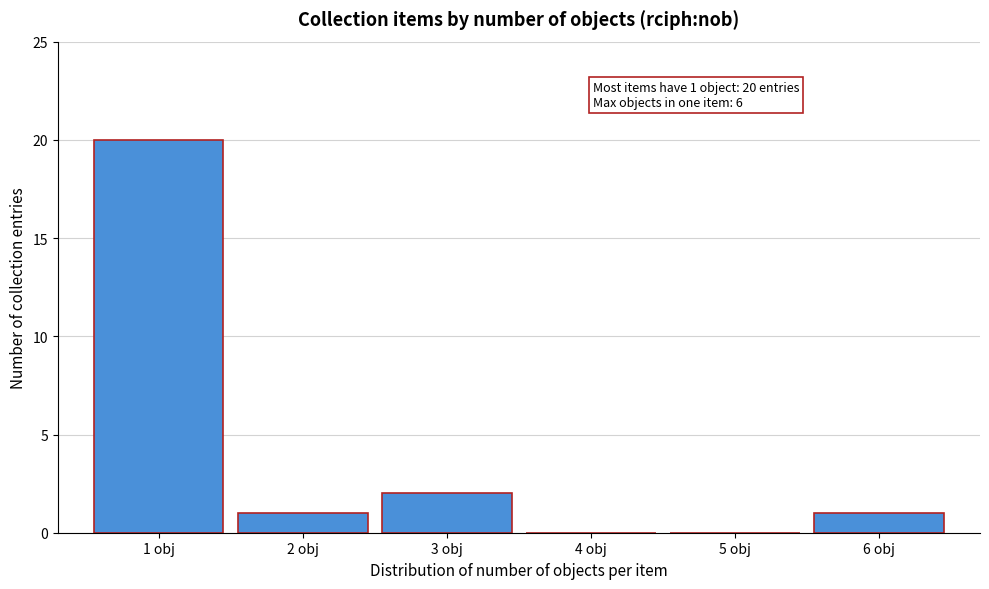

Over which range of the x-axis is the bar tallest?

0.5 to 1.5